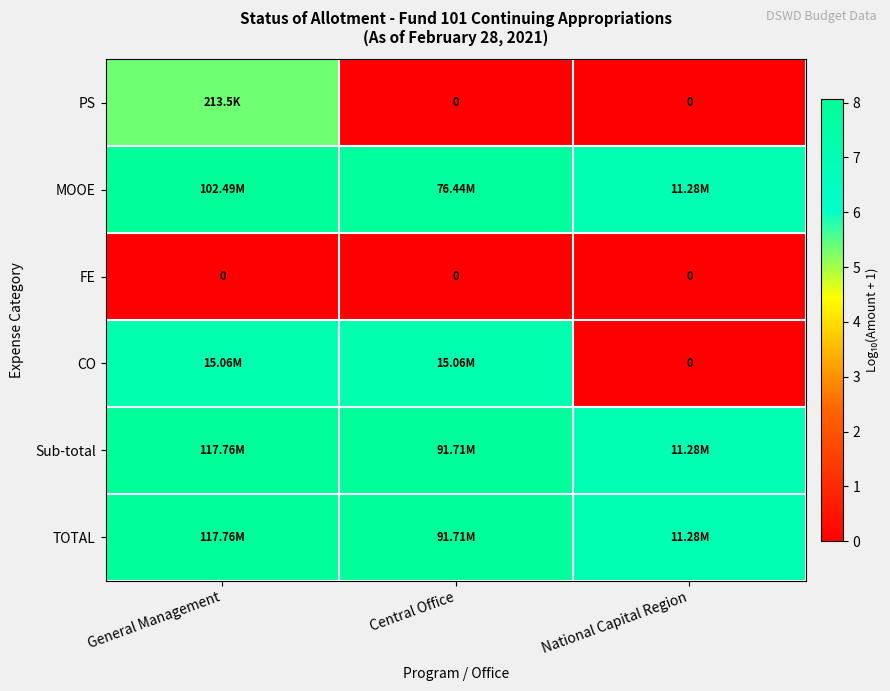

Is the value of FE at Central Office greater than the value of TOTAL at National Capital Region?

No